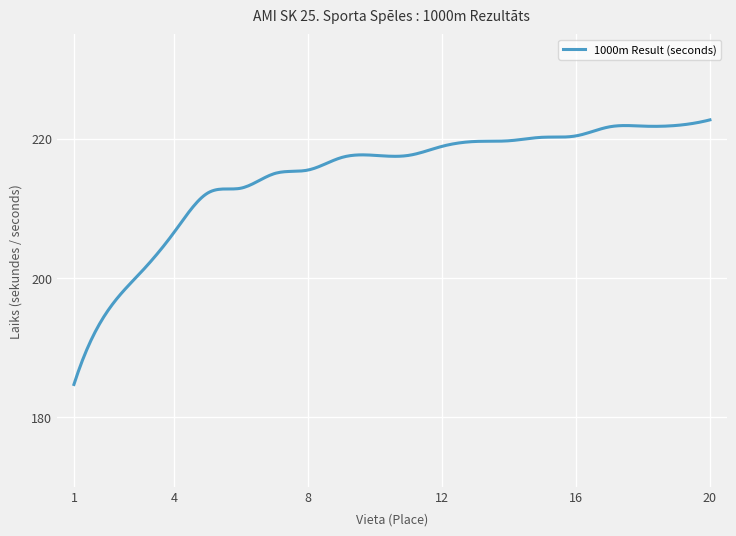

What is the difference between the maximum and minimum values?

38.0